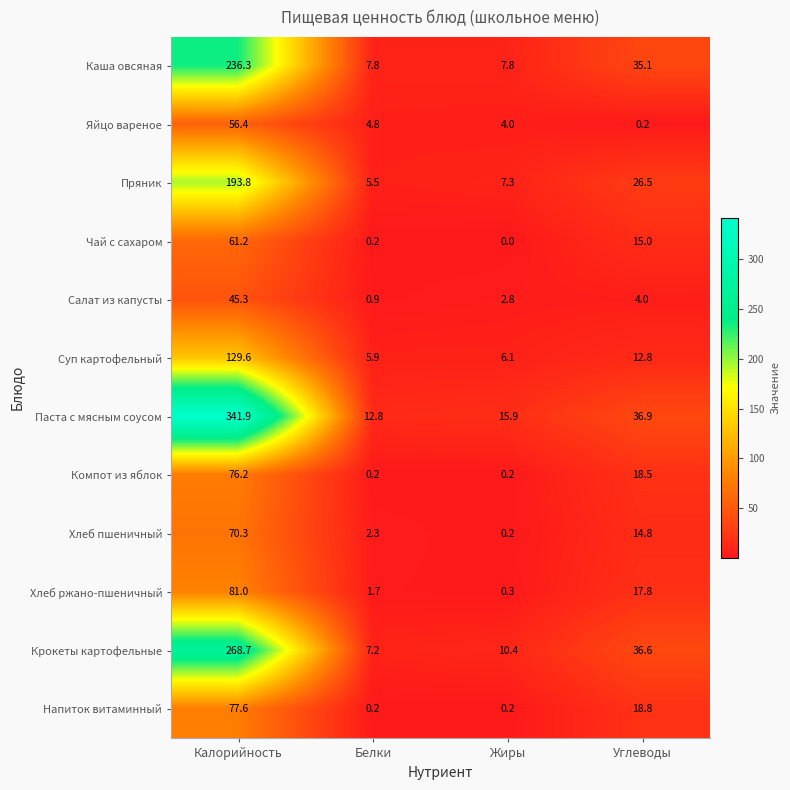

Between Калорийность and Жиры, which series saw the biggest shift?

Паста с мясным соусом